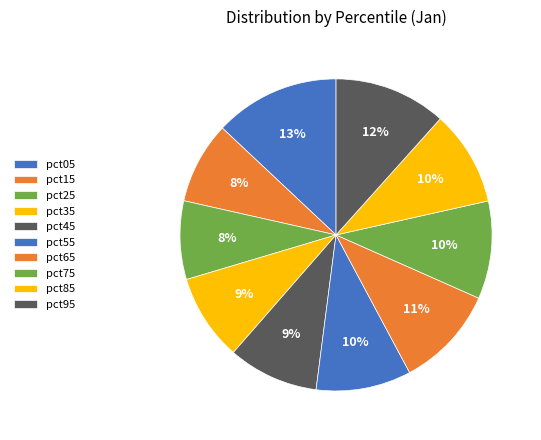

Which category has the biggest portion of the pie?

pct05